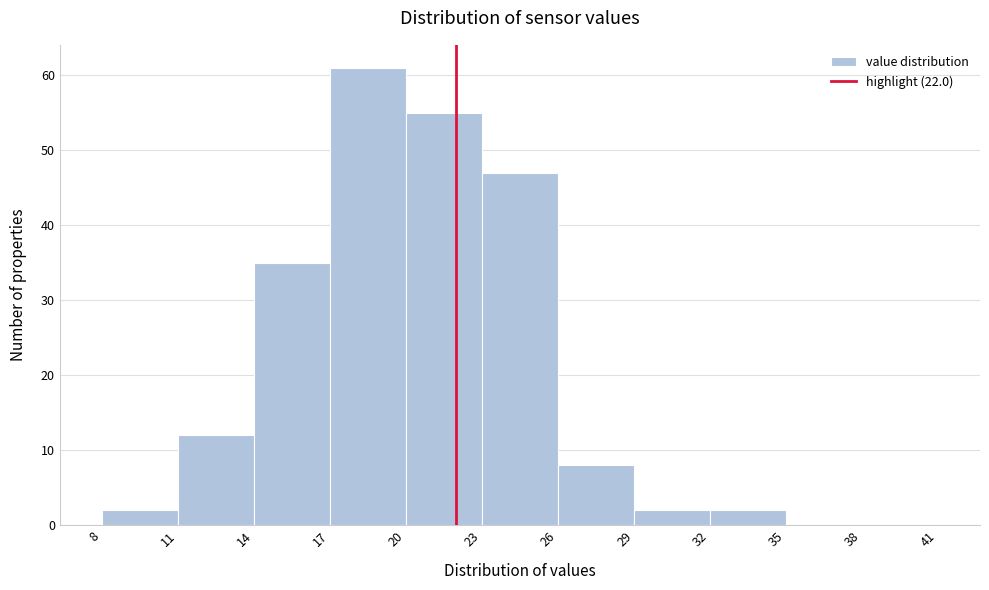

Reading left to right, list every bar in this chart as the range it spans on the x-axis followed by its height. The values are not printed on the chart, so give them approximately, as read against the axis.

8 to 11: 2
11 to 14: 12
14 to 17: 35
17 to 20: 61
20 to 23: 55
23 to 26: 47
26 to 29: 8
29 to 32: 2
32 to 35: 2
35 to 38: 0
38 to 41: 0